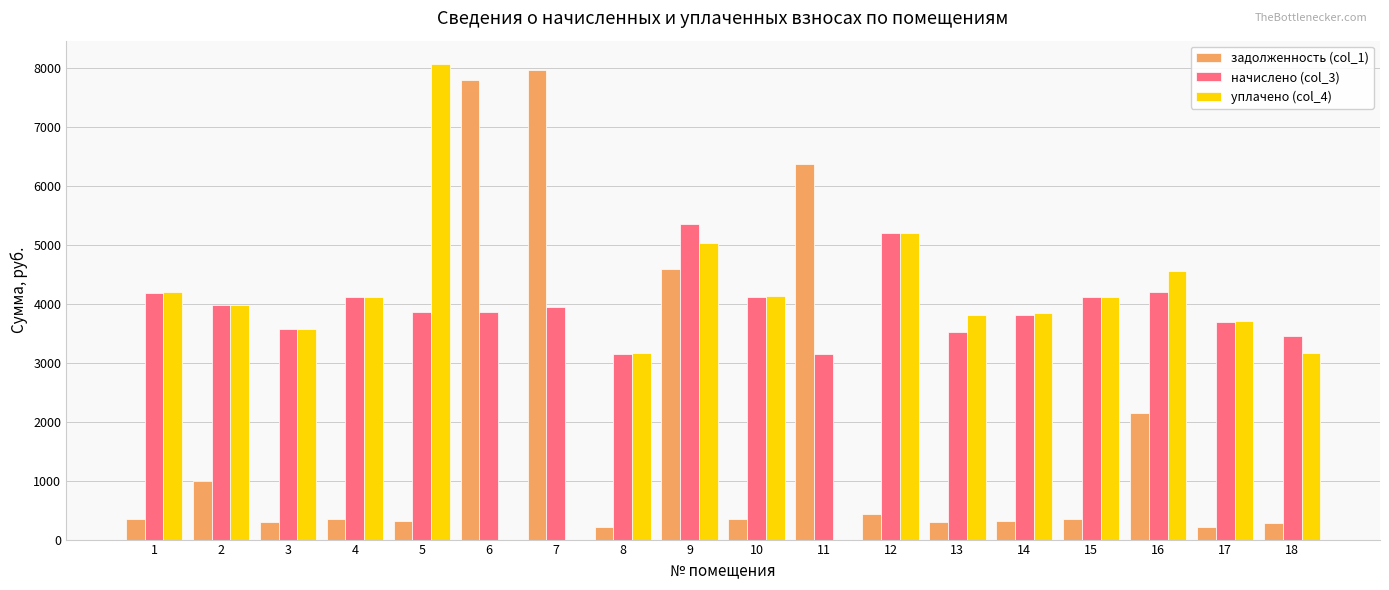

Are the bars grouped side by side (vs. stacked)?

Yes